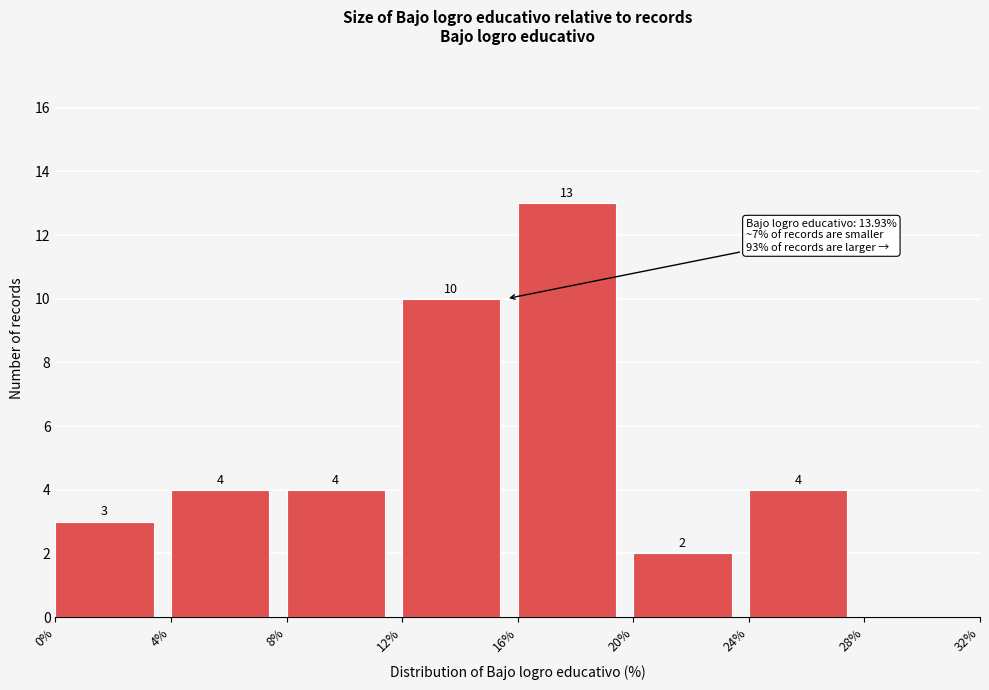

Over which range of the x-axis is the bar tallest?

16% to 20%